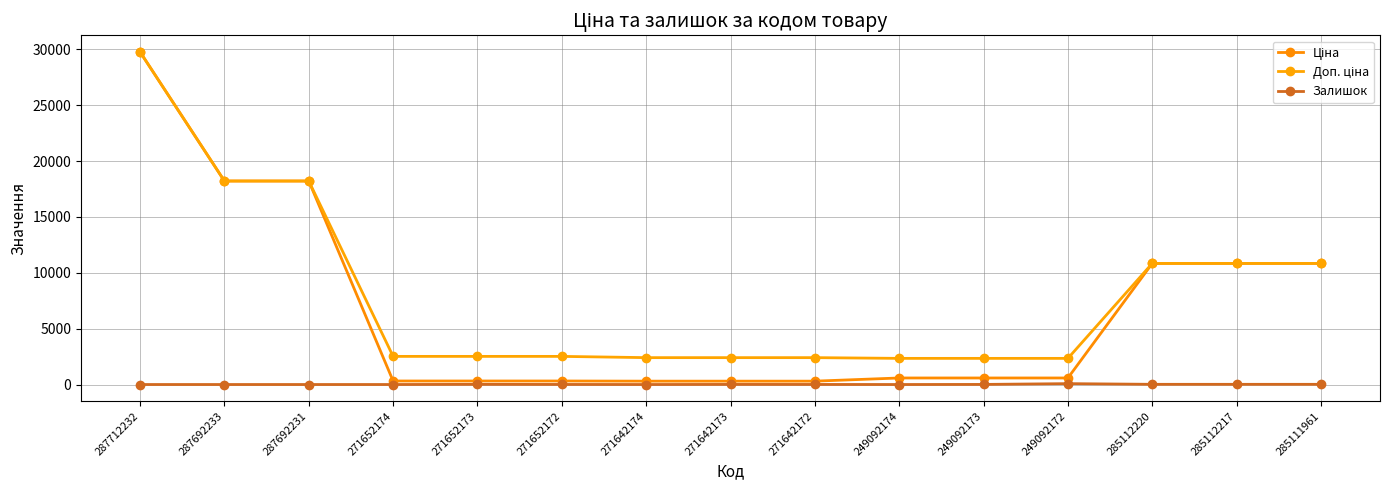

Does the chart display data point markers on the line(s)?

Yes